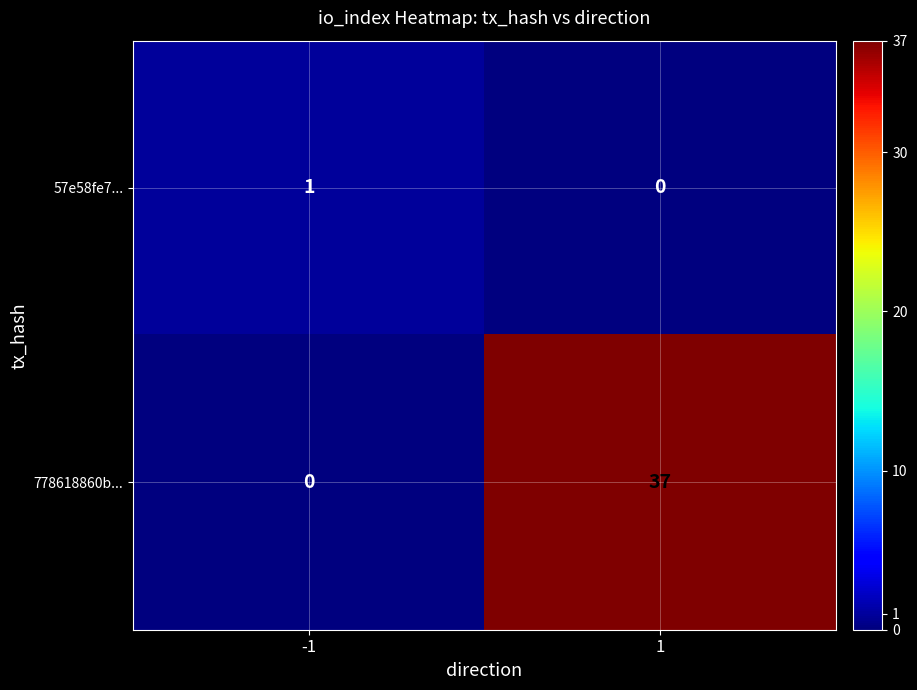

How many values in the 778618860b... series are below 37?

1